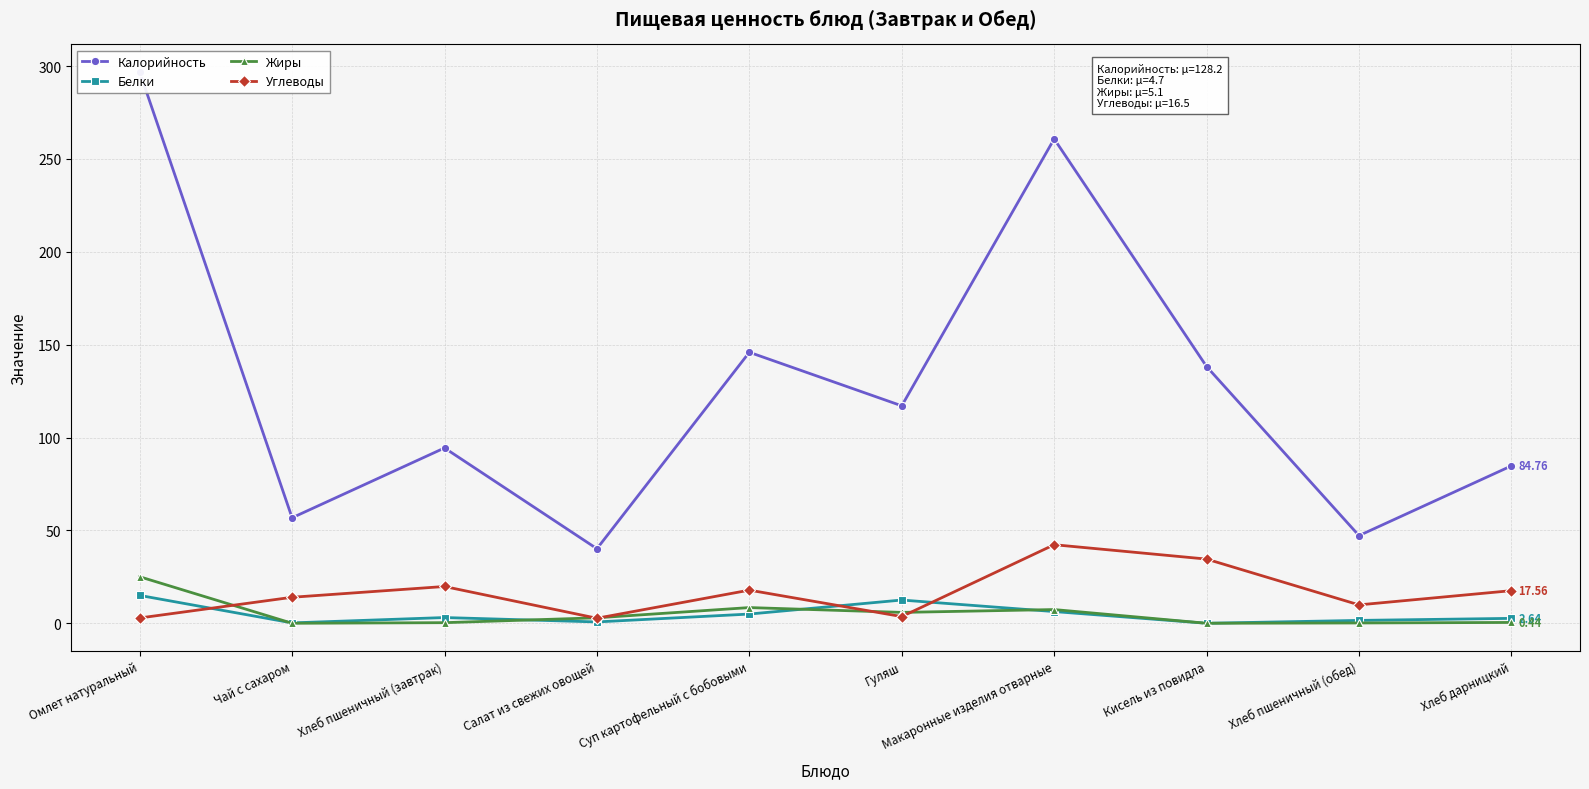

Reading right to left, list all the values displayed in this chart.

Калорийность: 84.8	47.2	138.2	260.8	117.1	145.9	40.1	94.4	56.8	296.9
Белки: 2.6	1.5	0.0	6.3	12.5	5.0	0.7	3.1	0.2	15.0
Жиры: 0.4	0.2	0.0	7.4	5.8	8.4	2.9	0.3	0.0	25.1
Углеводы: 17.6	9.9	34.6	42.3	3.6	17.8	2.7	19.8	14.0	2.9